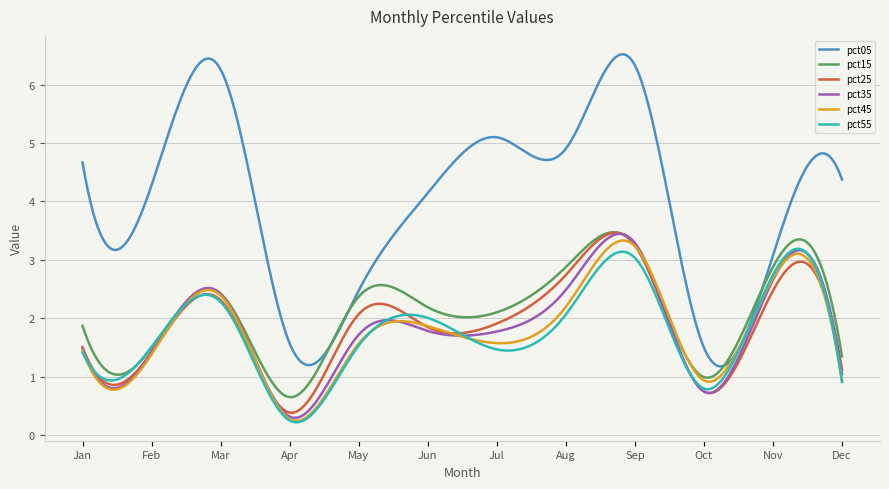

What is the maximum value shown in the chart?

6.5